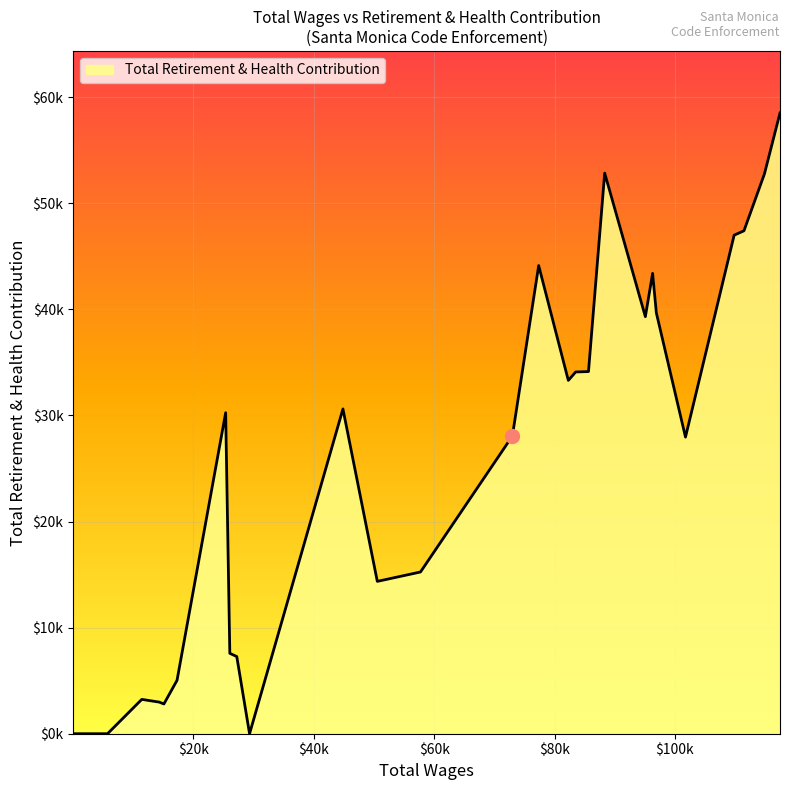

True or false: the data has more than 1 interior local peaks.

True